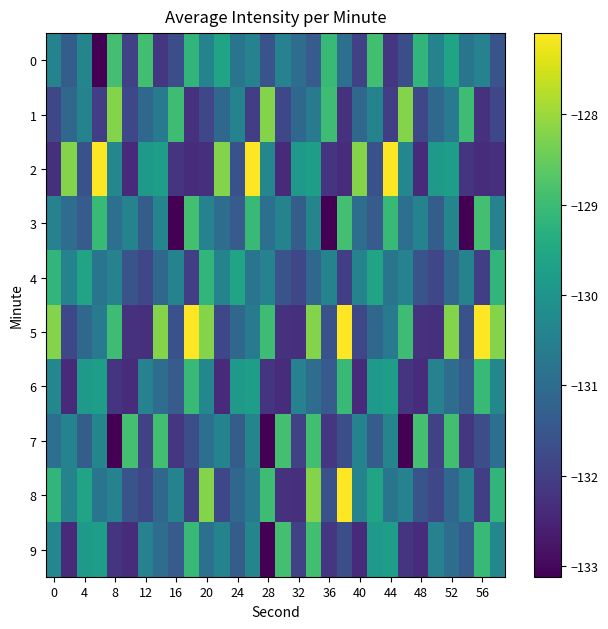

How many series are shown in this chart?

10